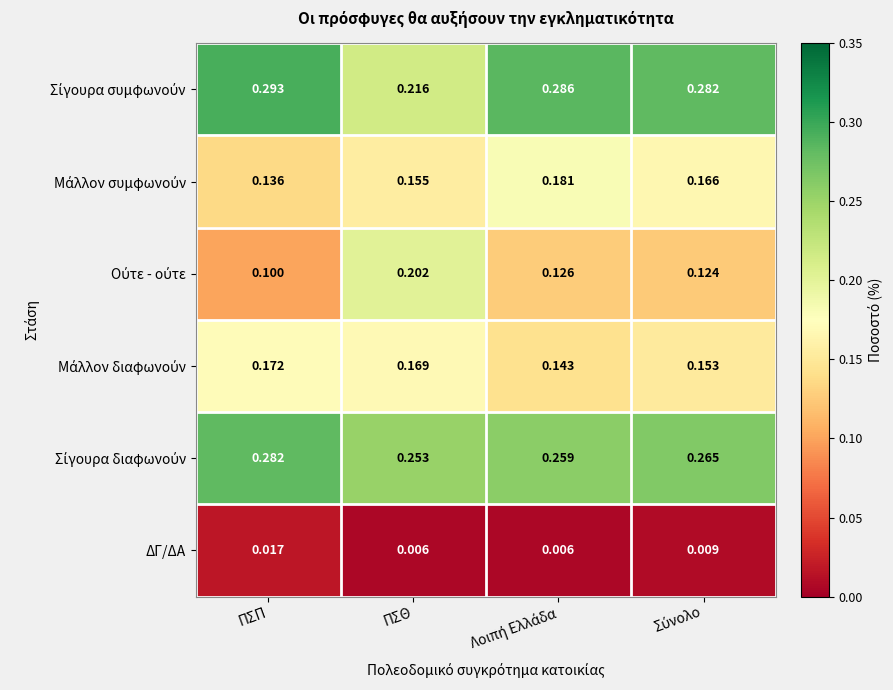

Which category has the highest value in the ΔΓ/ΔΑ series?

ΠΣΠ